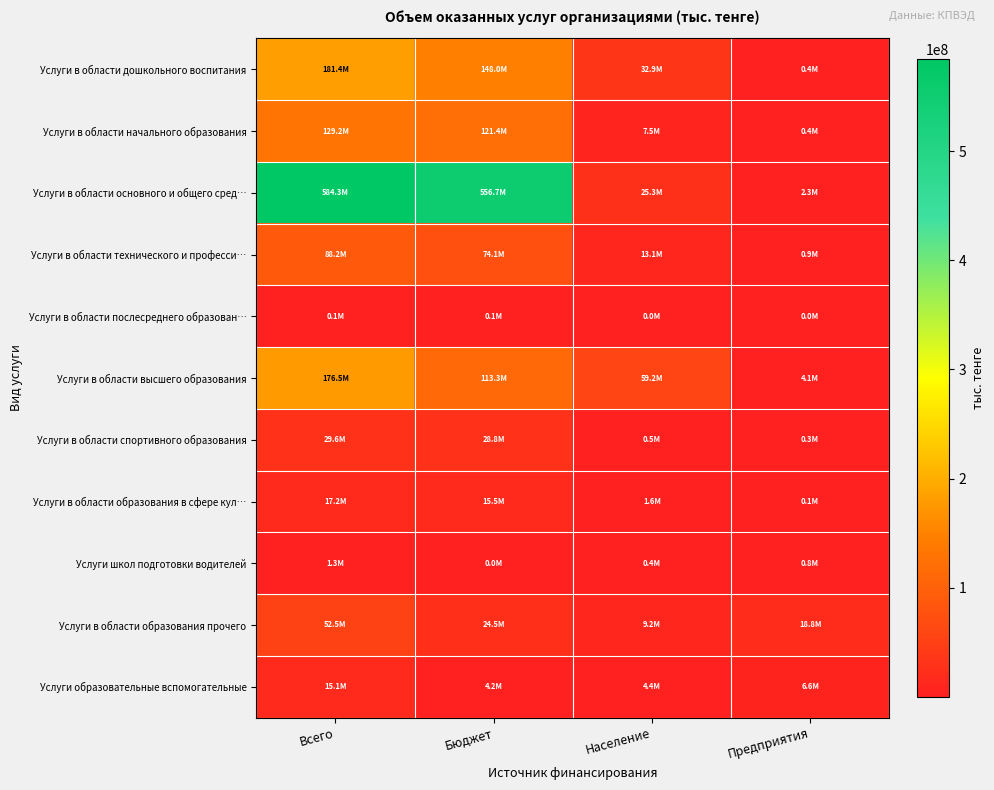

Which label corresponds to the smallest value in the chart?

Предприятия